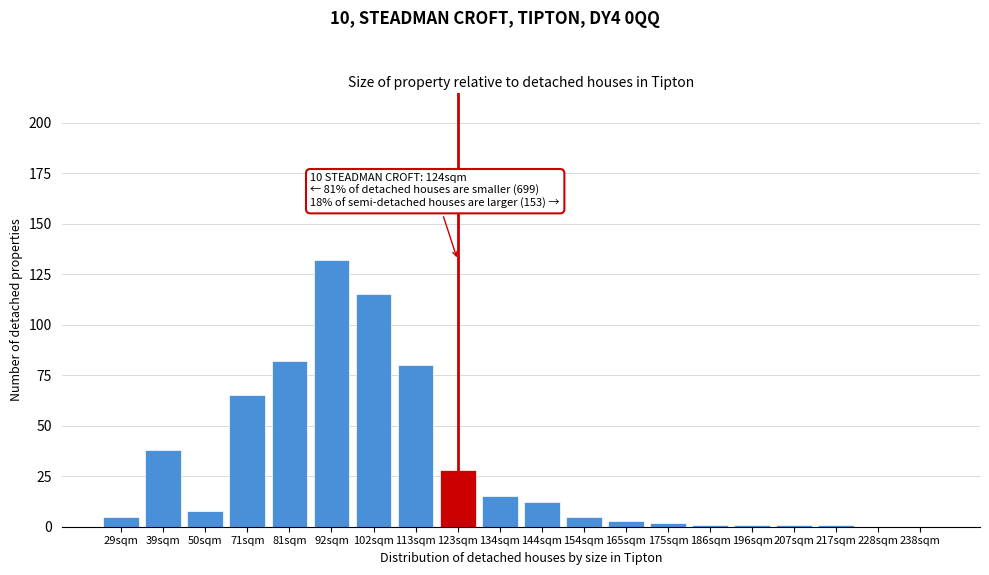

Reading left to right, transcribe all the data shown in this chart.

29sqm=5	39sqm=38	50sqm=8	71sqm=65	81sqm=82	92sqm=132	102sqm=115	113sqm=80	123sqm=28	134sqm=15	144sqm=12	154sqm=5	165sqm=3	175sqm=2	186sqm=1	196sqm=1	207sqm=1	217sqm=1	228sqm=0	238sqm=0